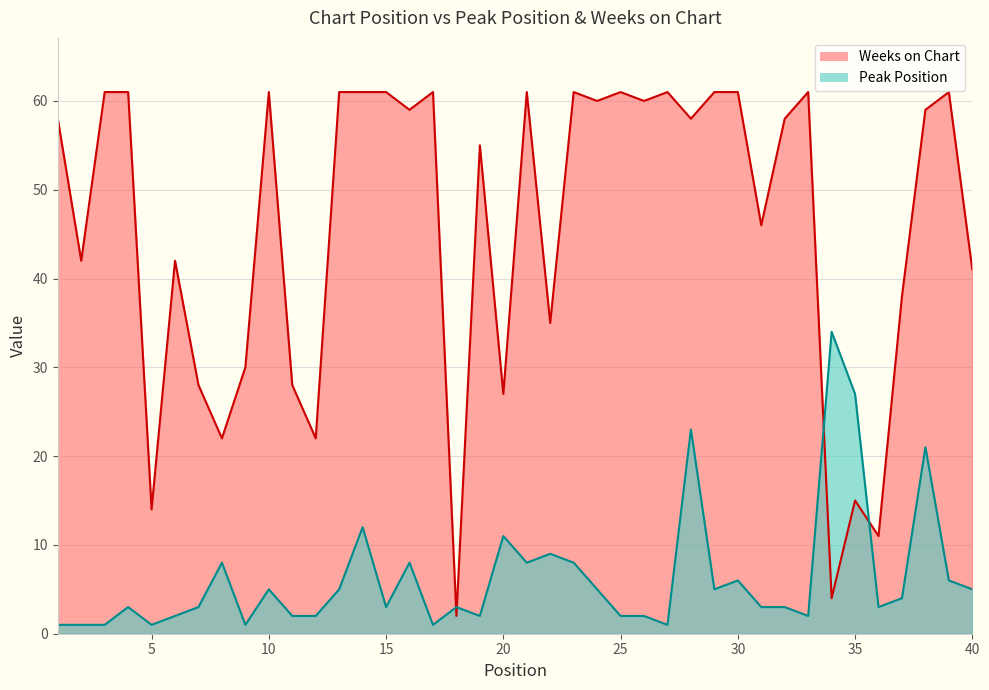

Rank the series by their average value, from lowest to highest.

Peak Position, Weeks on Chart